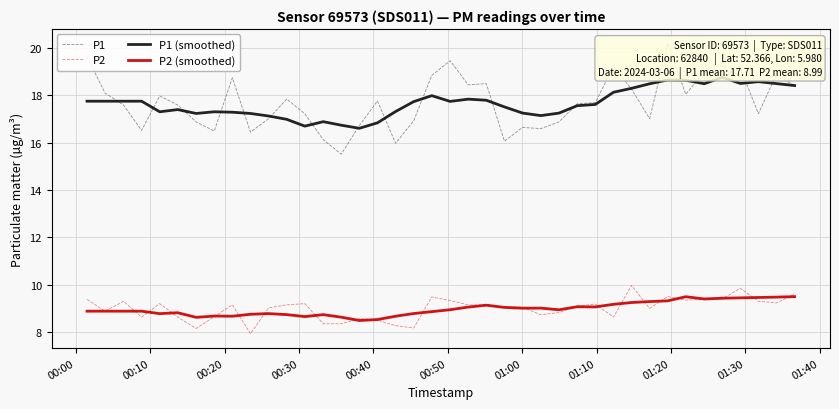

What is the minimum value for P2 (smoothed)?

8.5